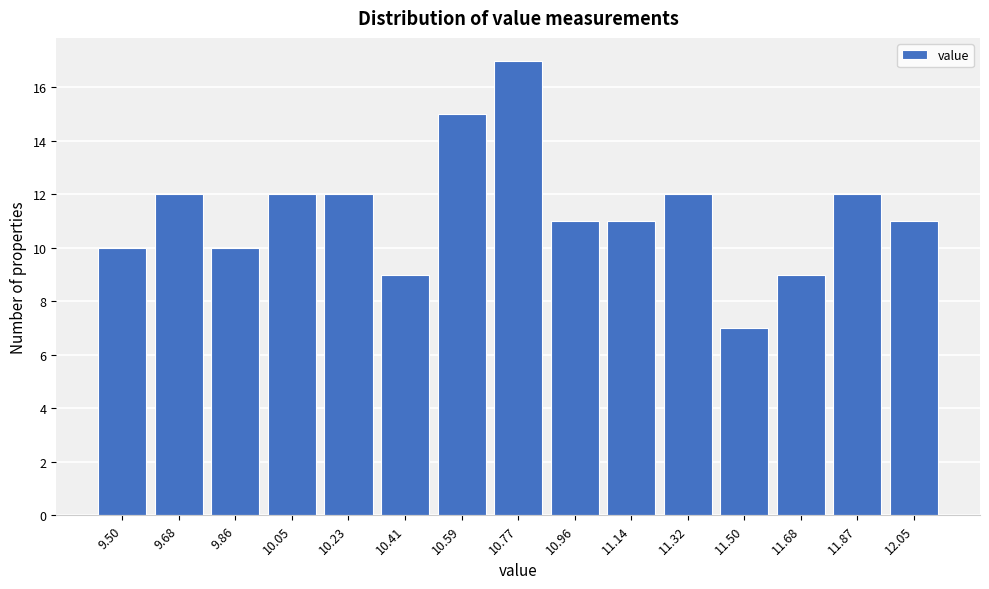

Reading right to left, list all the values displayed in this chart.

11	12	9	7	12	11	11	17	15	9	12	12	10	12	10